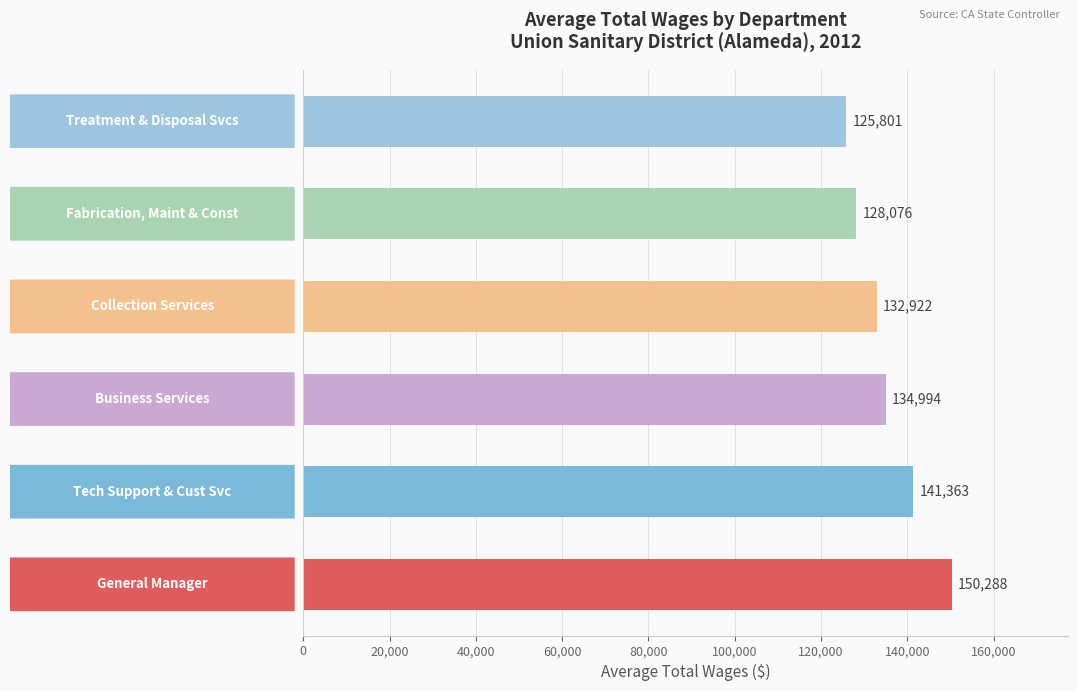

What is the smallest value displayed?

125801